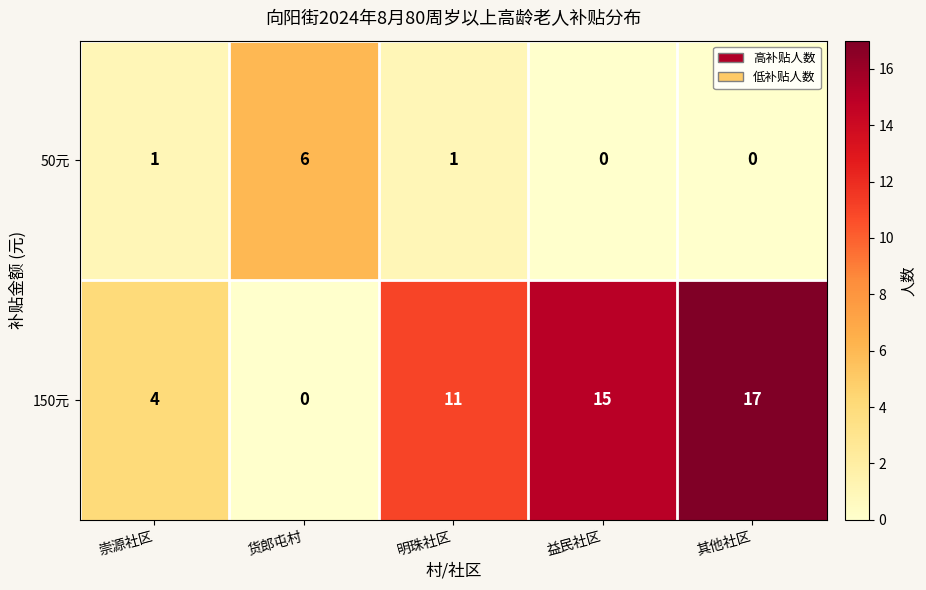

Reading left to right, what are all the values shown in this chart?

50元: 崇源社区=1	货郎屯村=6	明珠社区=1	益民社区=0	其他社区=0
150元: 崇源社区=4	货郎屯村=0	明珠社区=11	益民社区=15	其他社区=17